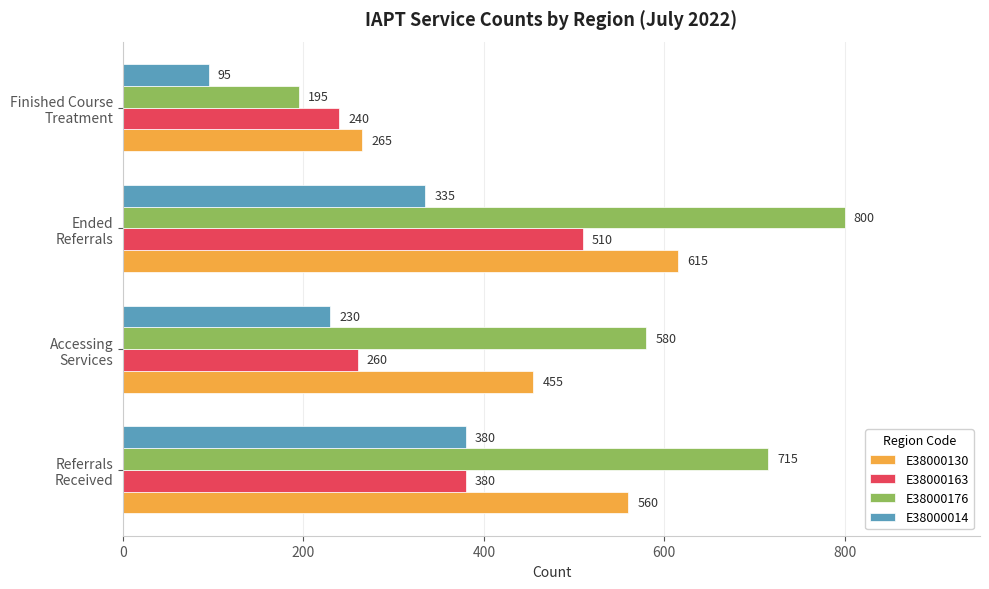

Count the E38000176 values in the range 580 to 800.

3